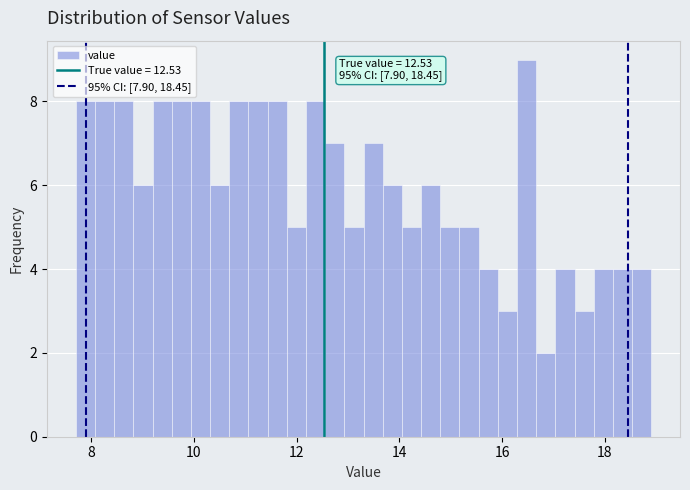

Read against the x-axis, roughly where is the centre of the tallest bar?

16.4